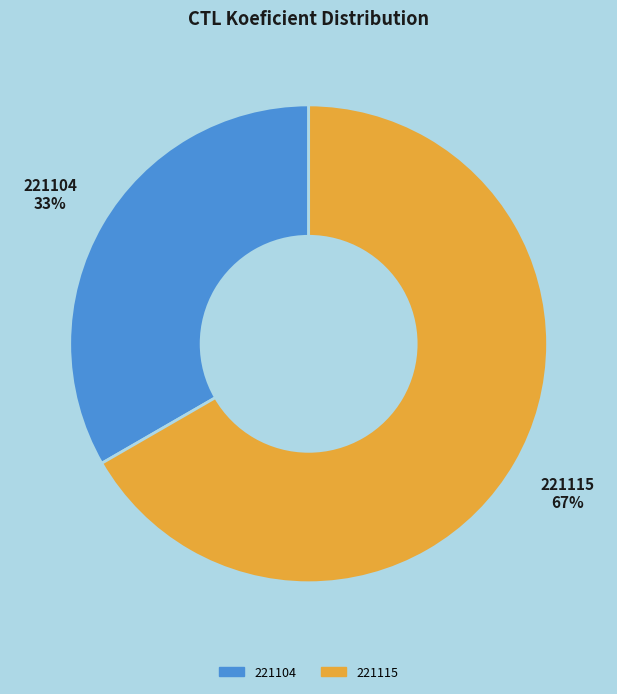

True or false: 221115 accounts for 67% of the total.

True